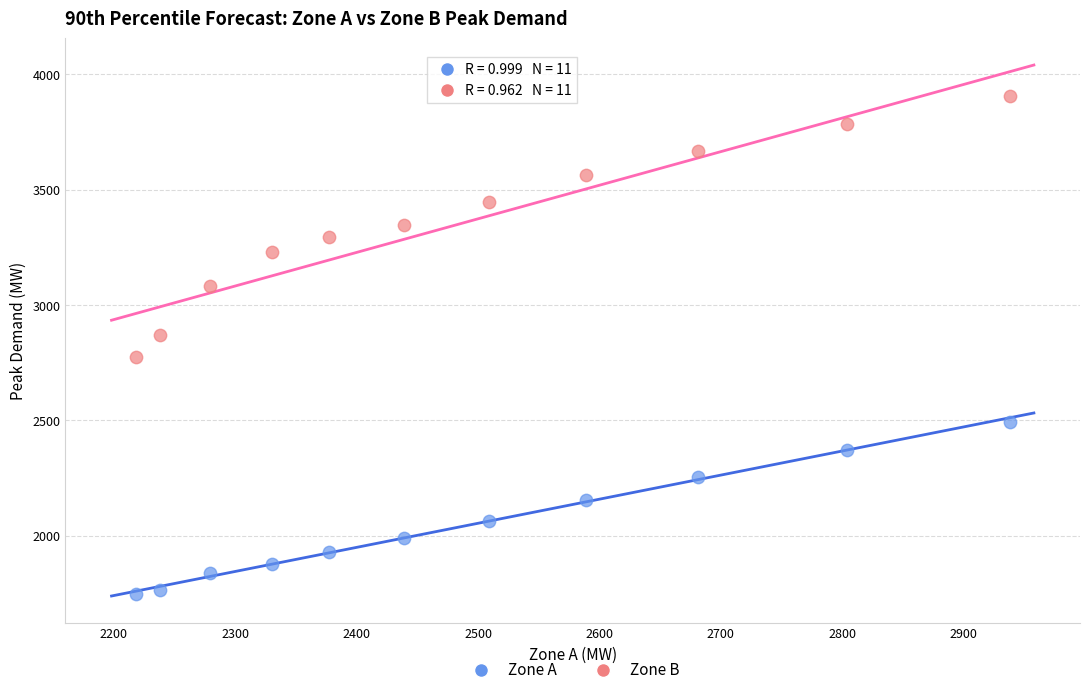

Which series has the widest spread of Y values?

Zone B